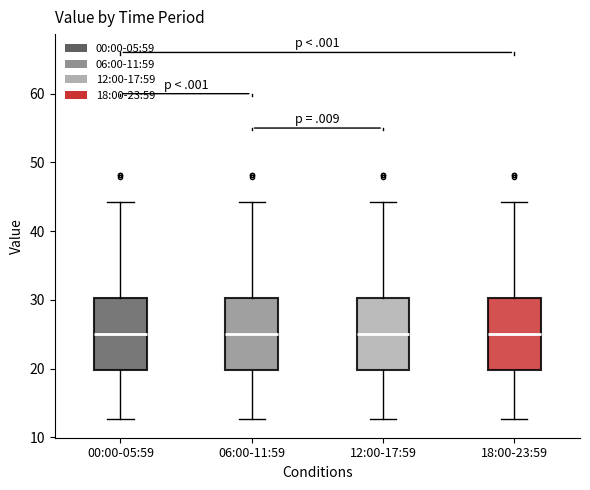

Where does the median line of the box for 18:00-23:59 sit on the y-axis? The values are not printed on the chart, so give them approximately, as read against the axis.

25